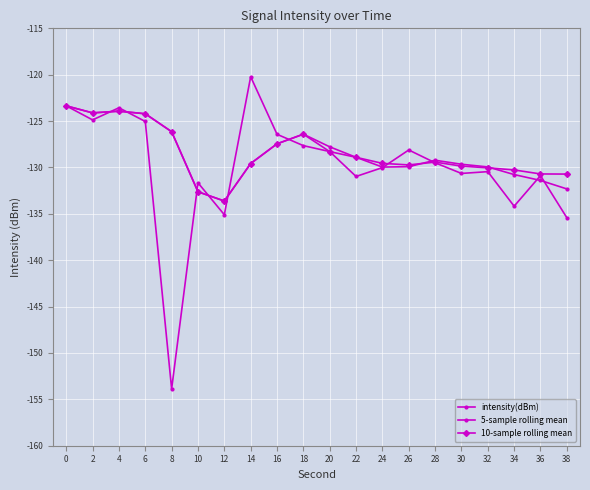

The value of 10-sample rolling mean at 20 is -128.3. True or false?

True